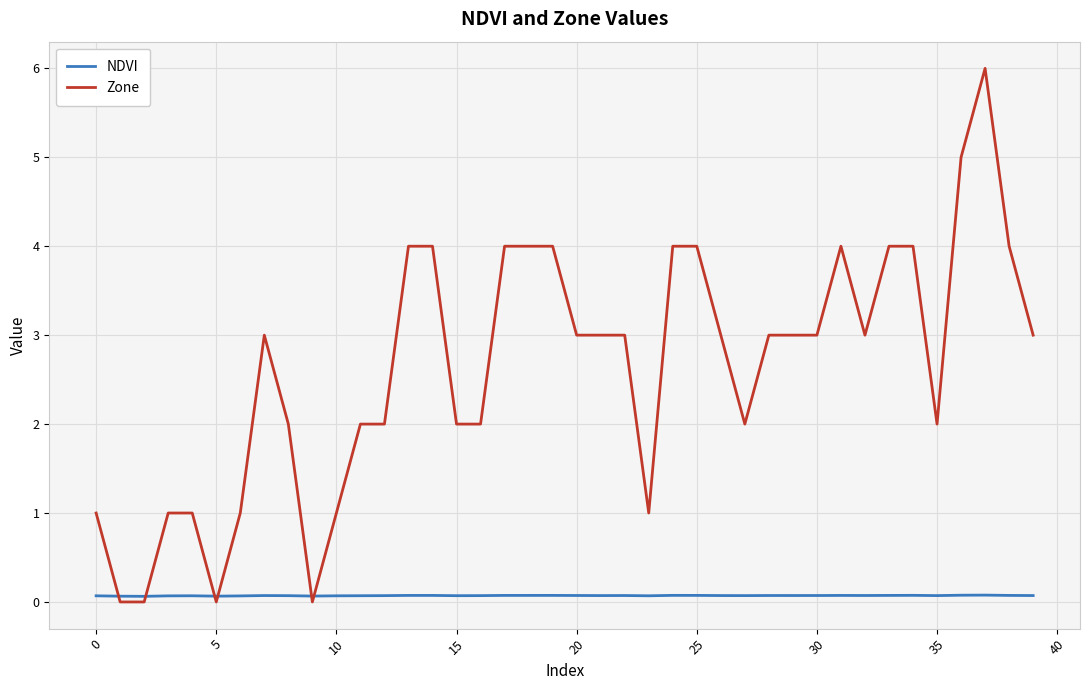

What is the difference between the maximum and minimum values in the Zone series?

6.0